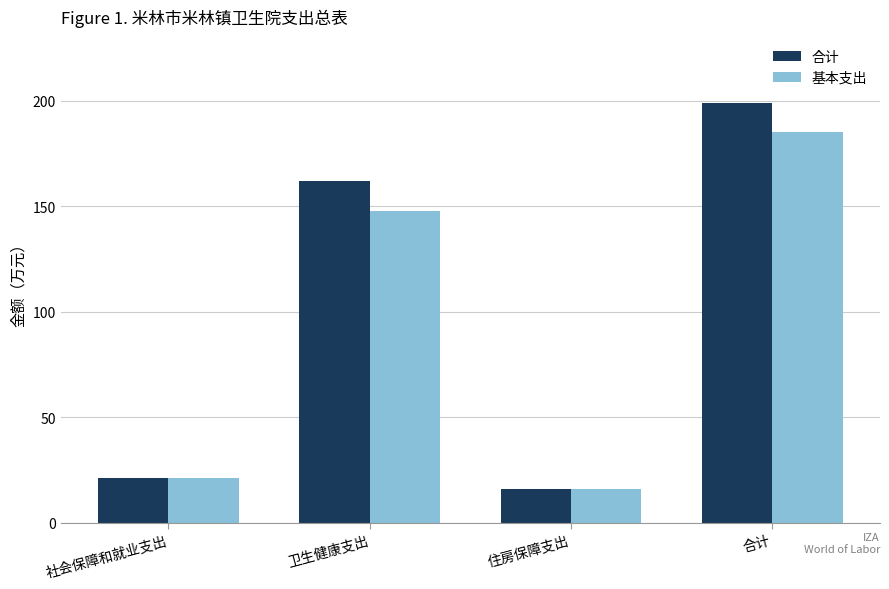

List the series in order of their peak value, lowest first.

基本支出, 合计